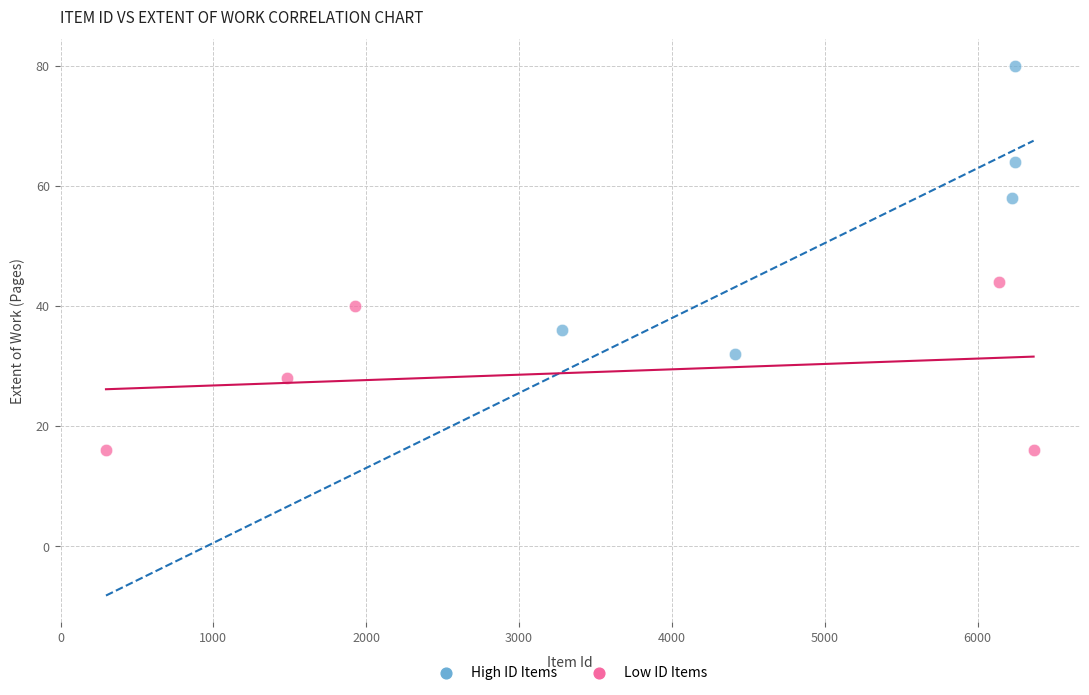

Which series contains the highest Y value?

High ID Items